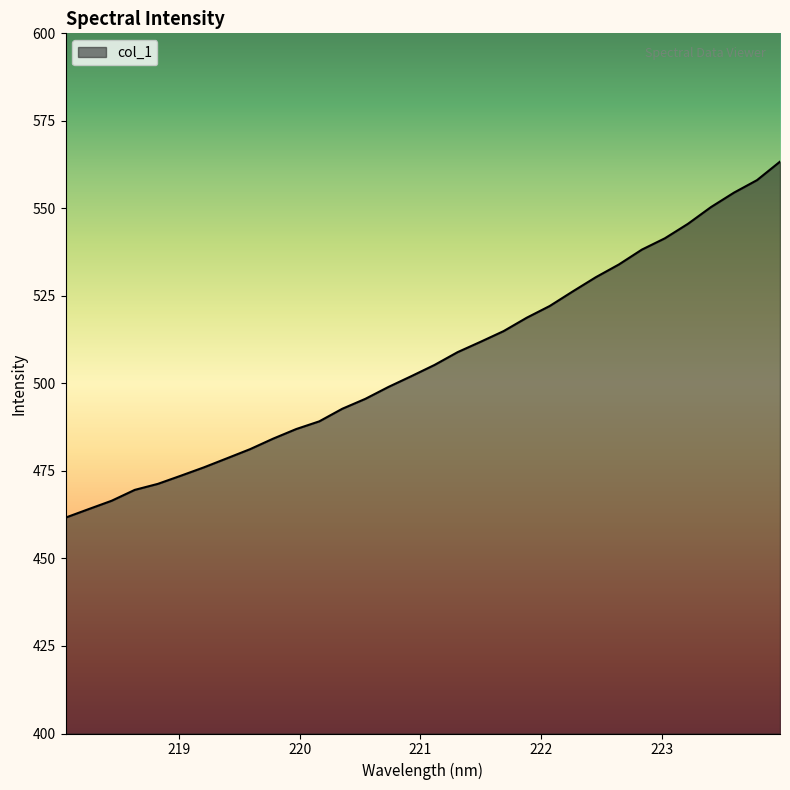

What is the minimum value shown in the chart?

461.7